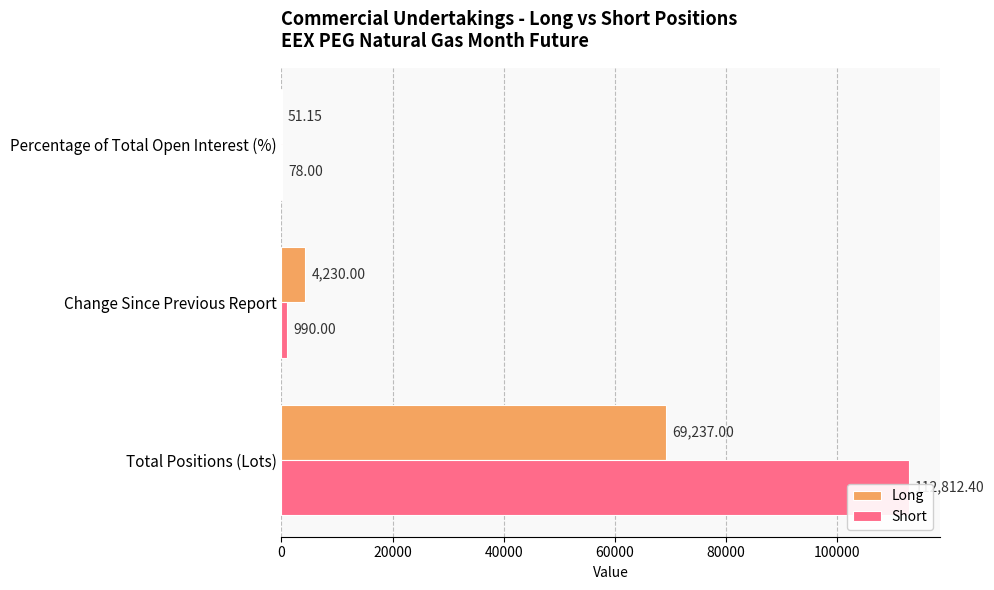

What is the value of the Long bar at the 2nd from the left?

4230.0